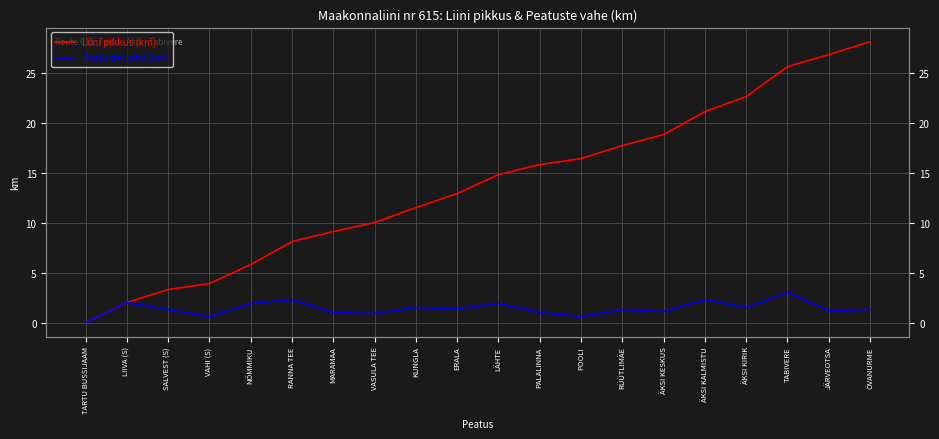

List the labels in order of Peatuste vahe (km) value, largest first.

TABIVERE, RANNA TEE, ÄKSI KALMISTU, LIIVA (S), NÕMMIKU, LÄHTE, KUNGLA, ÄKSI KIRIK, ERALA, SALVEST (S), RÜÜTLIMÄE, ÕVANURME, JÄRVEOTSA, ÄKSI KESKUS, MARAMAA, PALALINNA, VASULA TEE, VAHI (S), POOLI, TARTU BUSSIJAAM